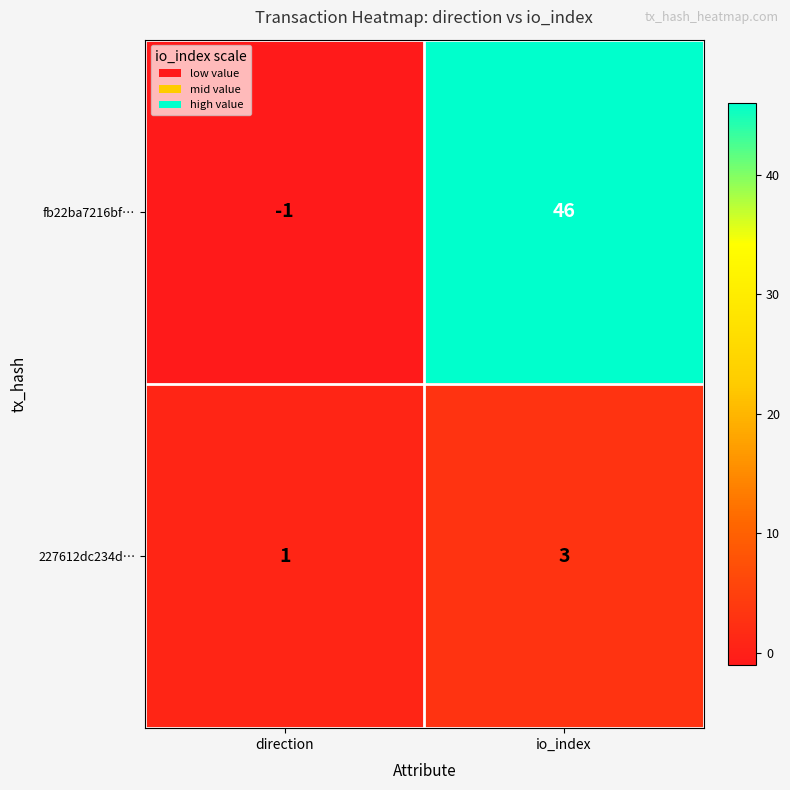

Between direction and io_index, which series saw the biggest shift?

fb22ba7216bf…